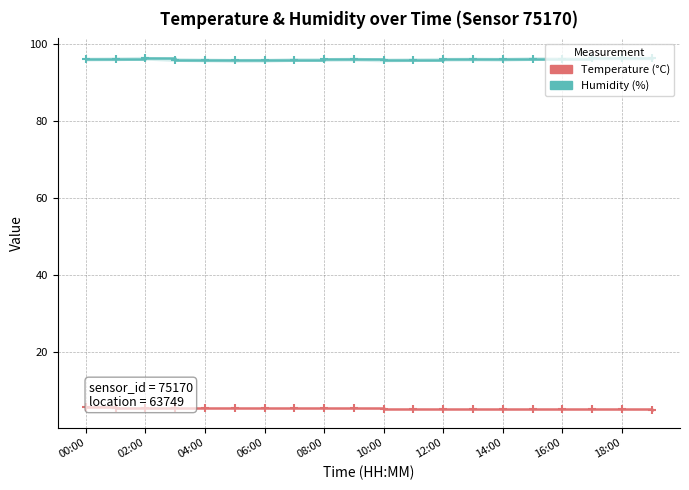

True or false: Humidity (%) and Temperature (°C) cross at least once.

False